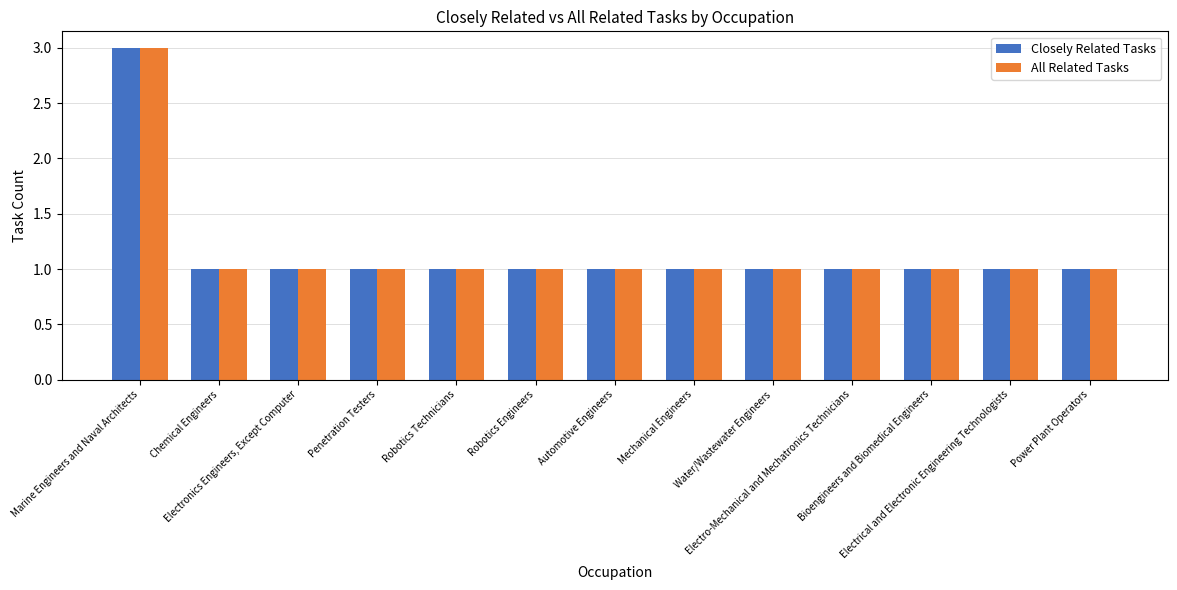

Is it true that Closely Related Tasks equals 4 at Marine Engineers and Naval Architects?

False